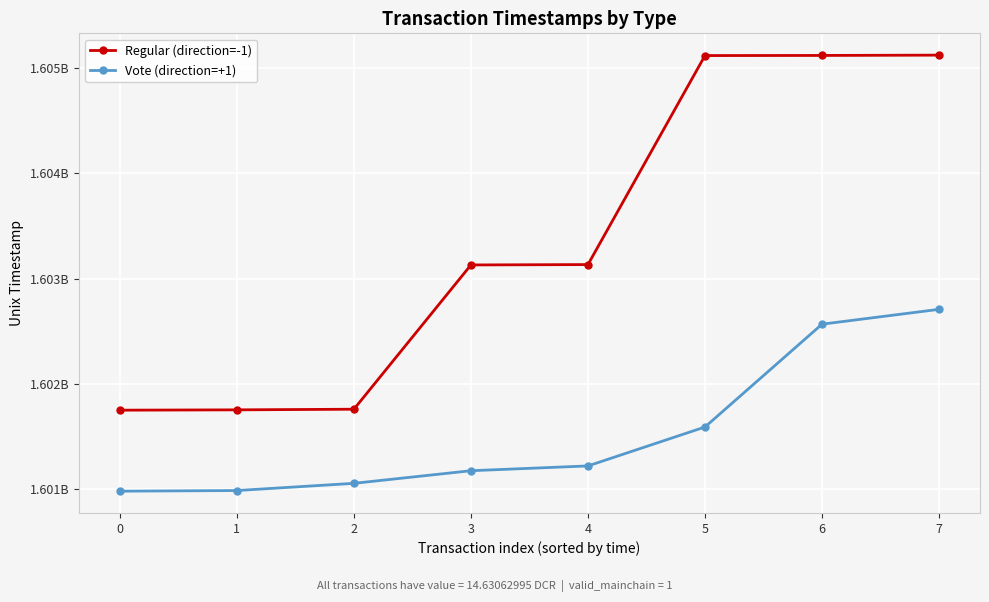

What are all the series names shown in the legend?

Regular (direction=-1), Vote (direction=+1)